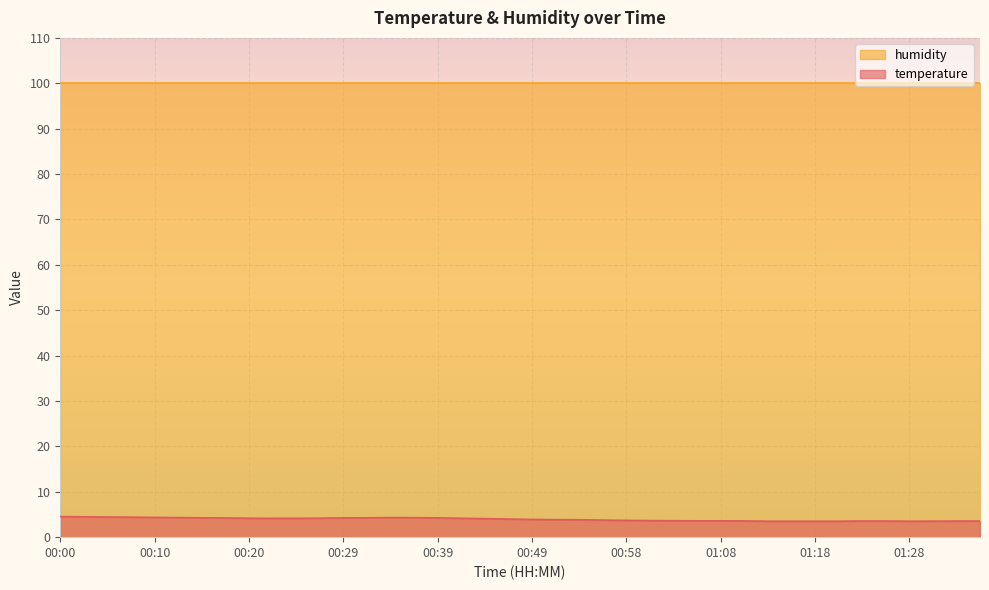

Where is the first local minimum?

01:28